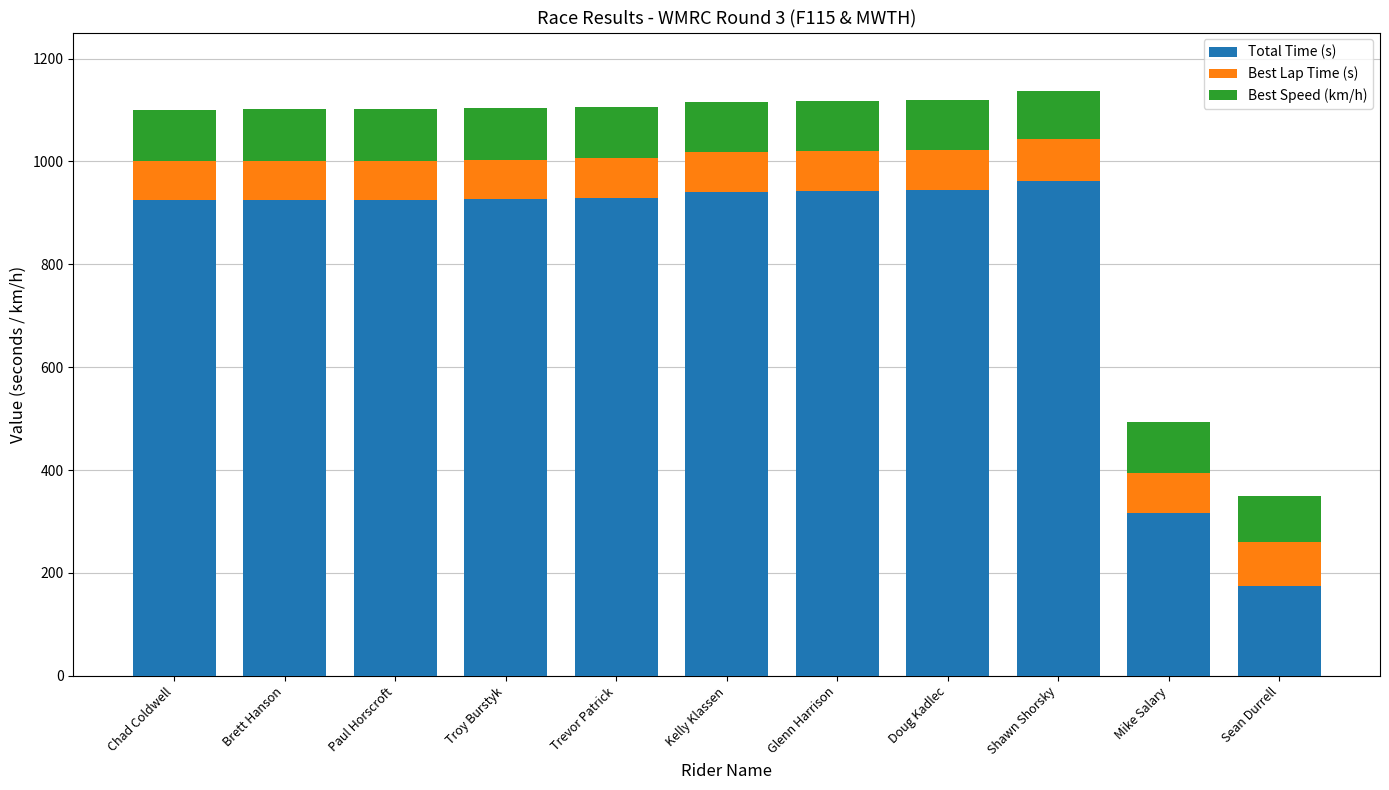

Which category has the lowest value in the Total Time (s) series?

Sean Durrell